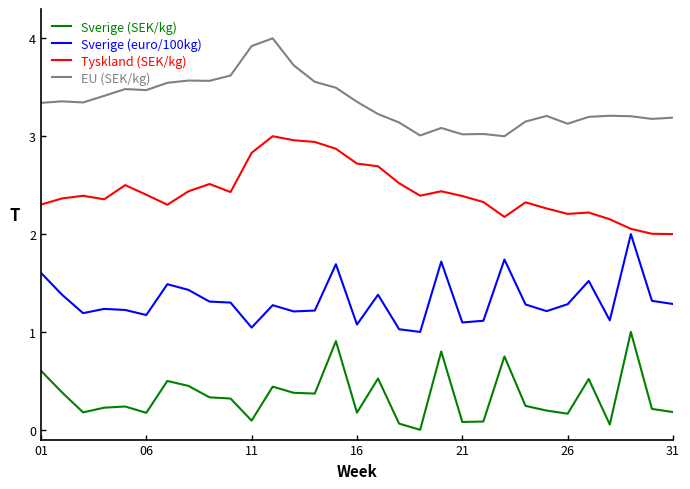

What is the lowest value of the Tyskland (SEK/kg) series?

2.0